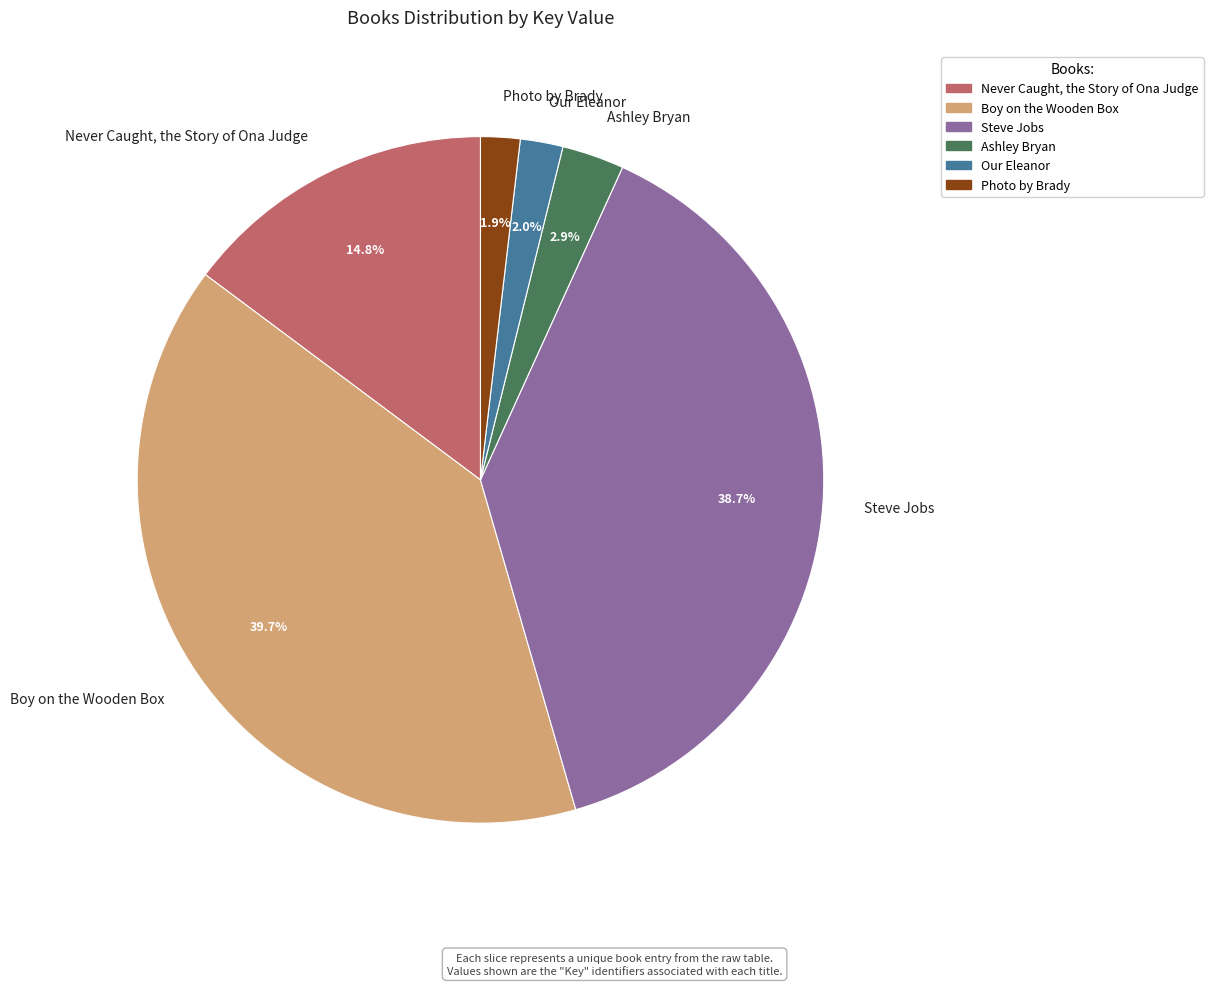

What is the largest slice in the pie chart?

Boy on the Wooden Box